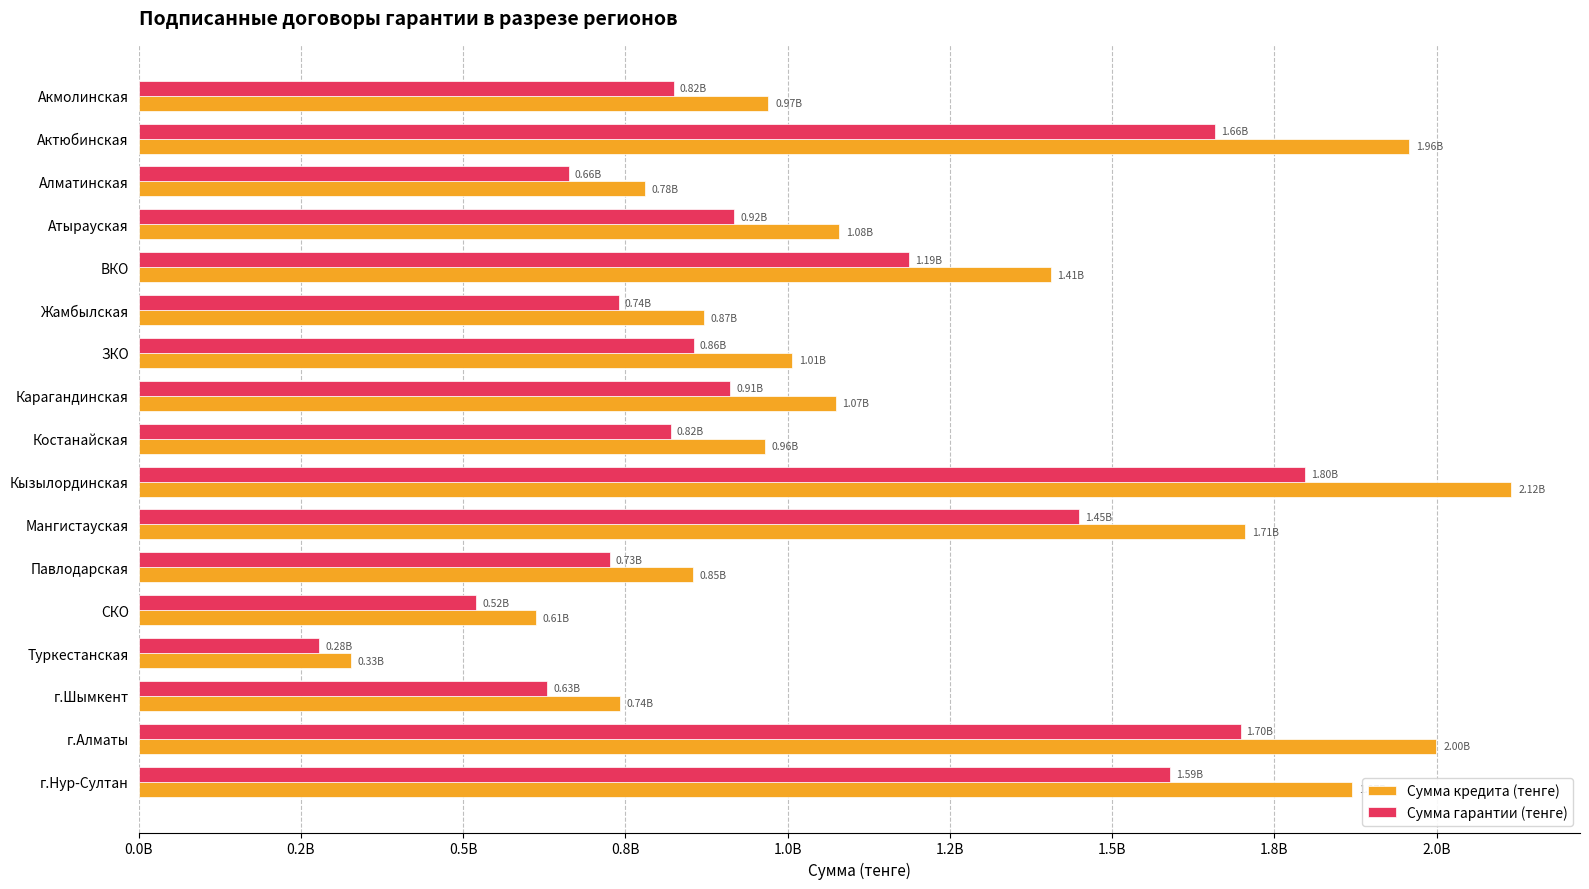

What are all the series names shown in the legend?

Сумма кредита (тенге), Сумма гарантии (тенге)